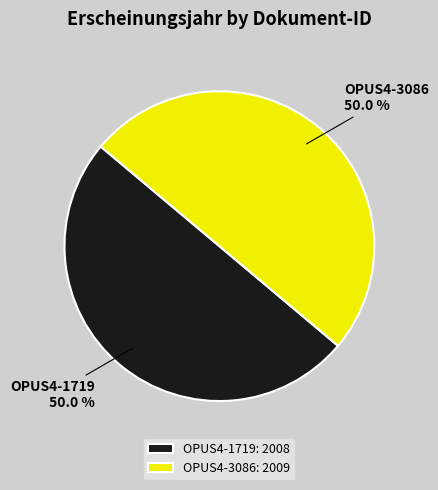

What percentage is the OPUS4-3086 slice, to the nearest percent?

50%